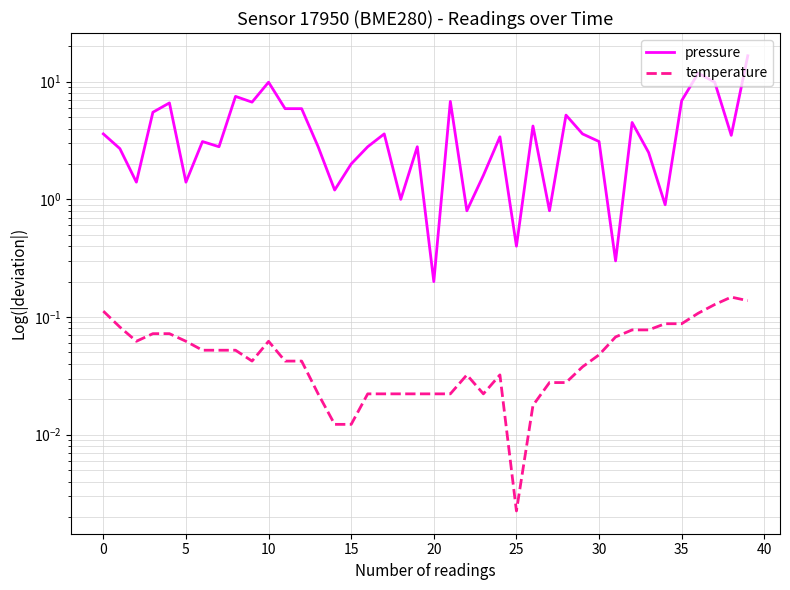

Reading left to right, transcribe all the data shown in this chart.

pressure: 3.6	2.7	1.4	5.5	6.6	1.4	3.1	2.8	7.5	6.7	9.9	5.9	5.9	2.8	1.2	2.0	2.8	3.6	1.0	2.8	0.2	6.8	0.8	1.6	3.4	0.4	4.2	0.8	5.2	3.6	3.1	0.3	4.5	2.5	0.9	6.9	11.8	9.9	3.5	16.6
temperature: 0.1	0.1	0.1	0.1	0.1	0.1	0.1	0.1	0.1	0.0	0.1	0.0	0.0	0.0	0.0	0.0	0.0	0.0	0.0	0.0	0.0	0.0	0.0	0.0	0.0	0.0	0.0	0.0	0.0	0.0	0.0	0.1	0.1	0.1	0.1	0.1	0.1	0.1	0.1	0.1